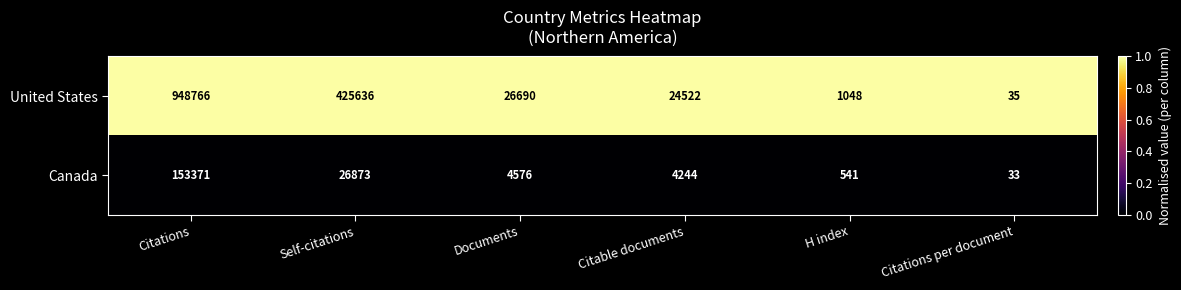

Which series has the largest range (max minus min)?

United States